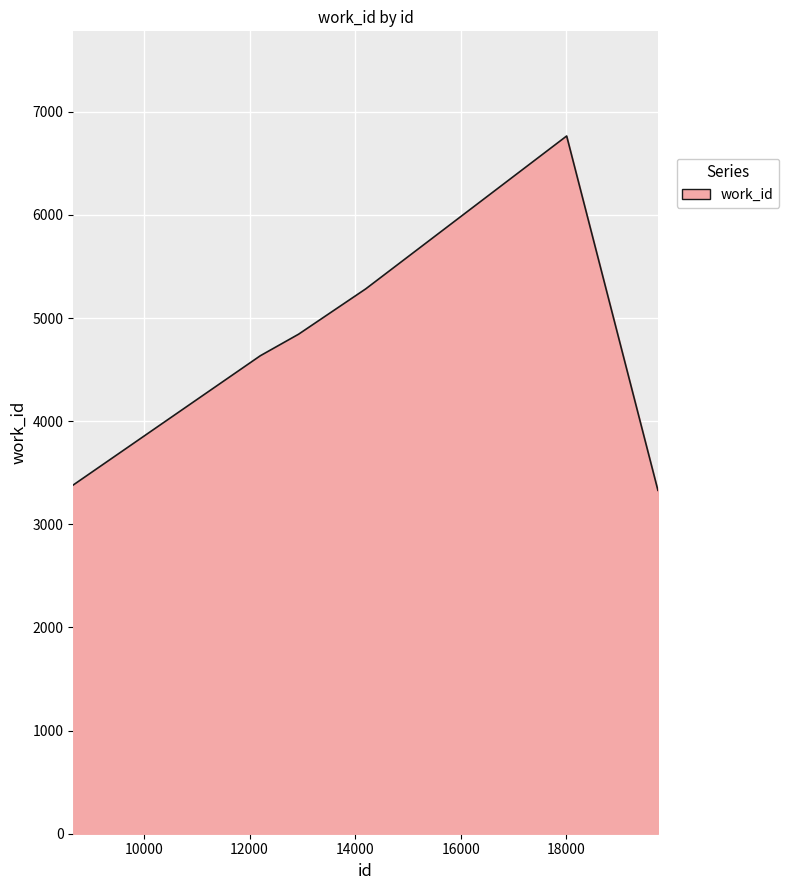

What is the difference between the second highest and minimum values?

1954